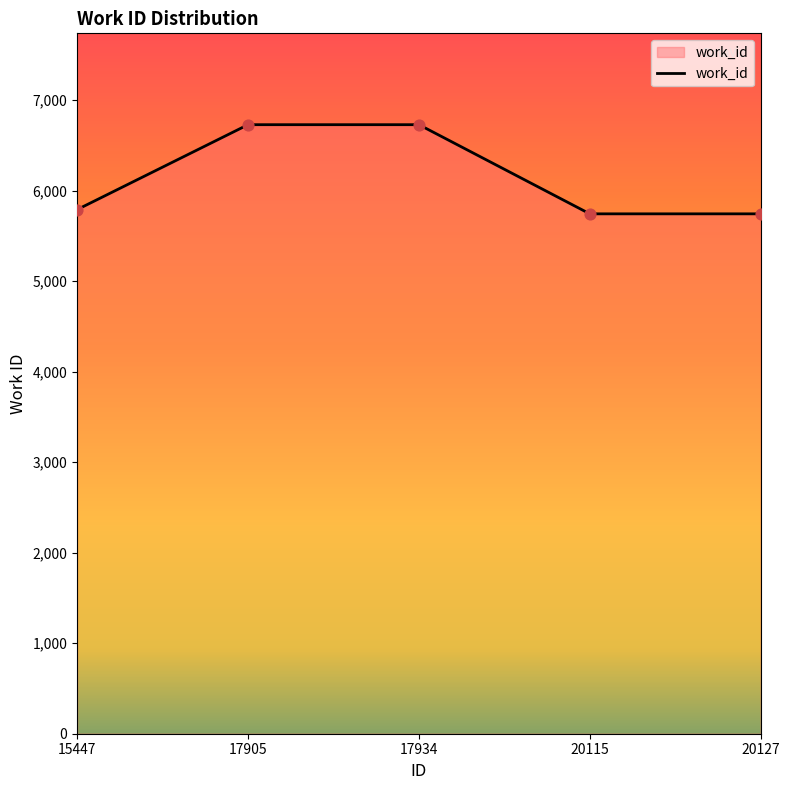

What is the change in value from 17905 to 20115?

-985